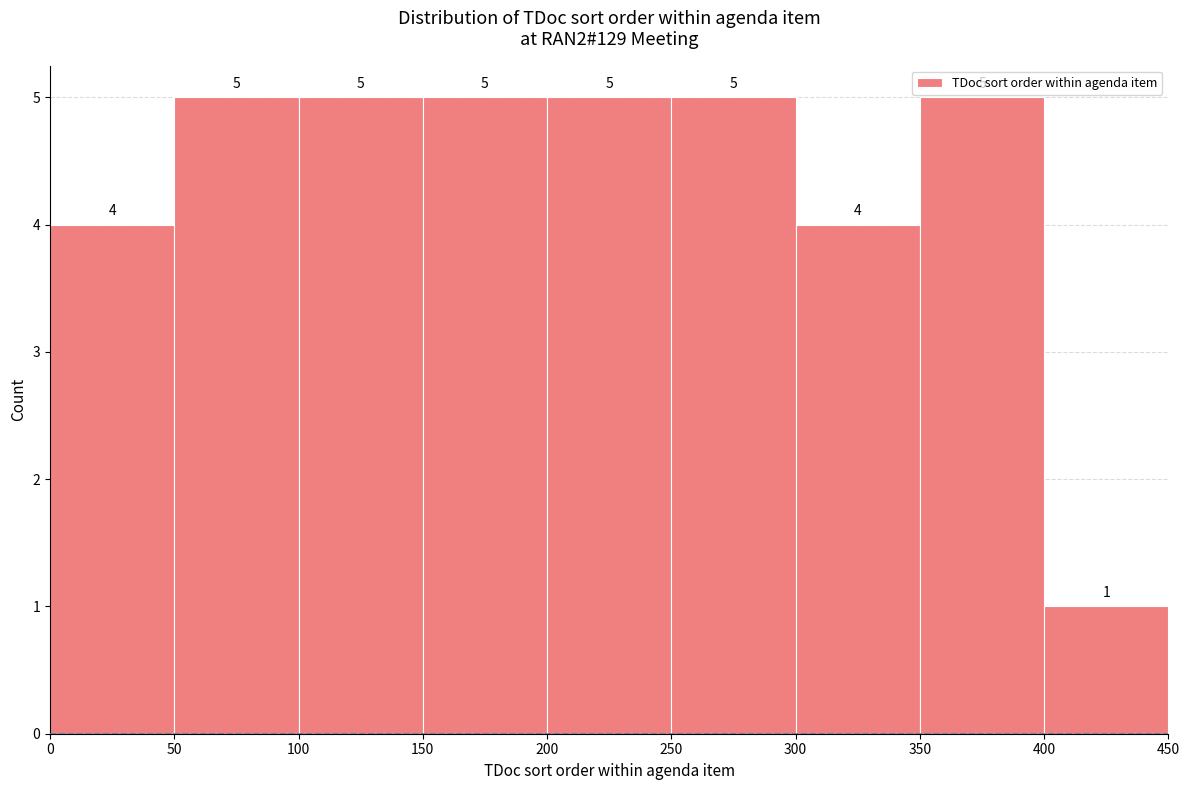

Reading left to right, transcribe this chart: for each bar, give the range it covers on the x-axis and its height.

0 to 50: 4
50 to 100: 5
100 to 150: 5
150 to 200: 5
200 to 250: 5
250 to 300: 5
300 to 350: 4
350 to 400: 5
400 to 450: 1